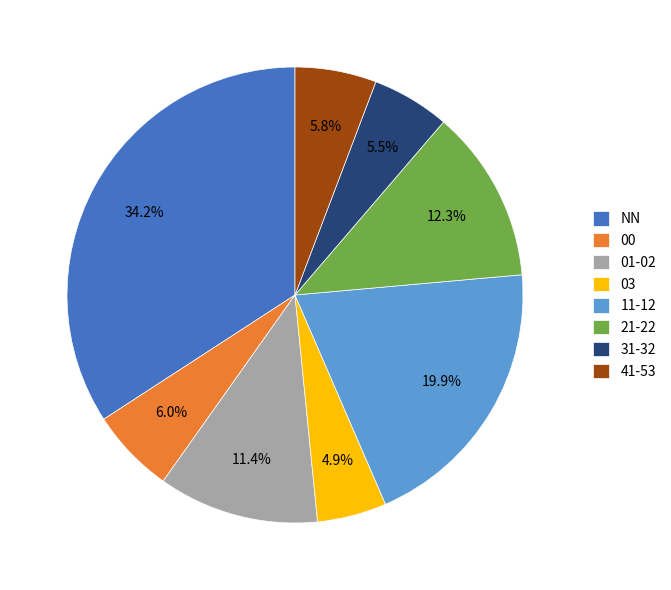

Does 21-22 represent more than half of the total?

No